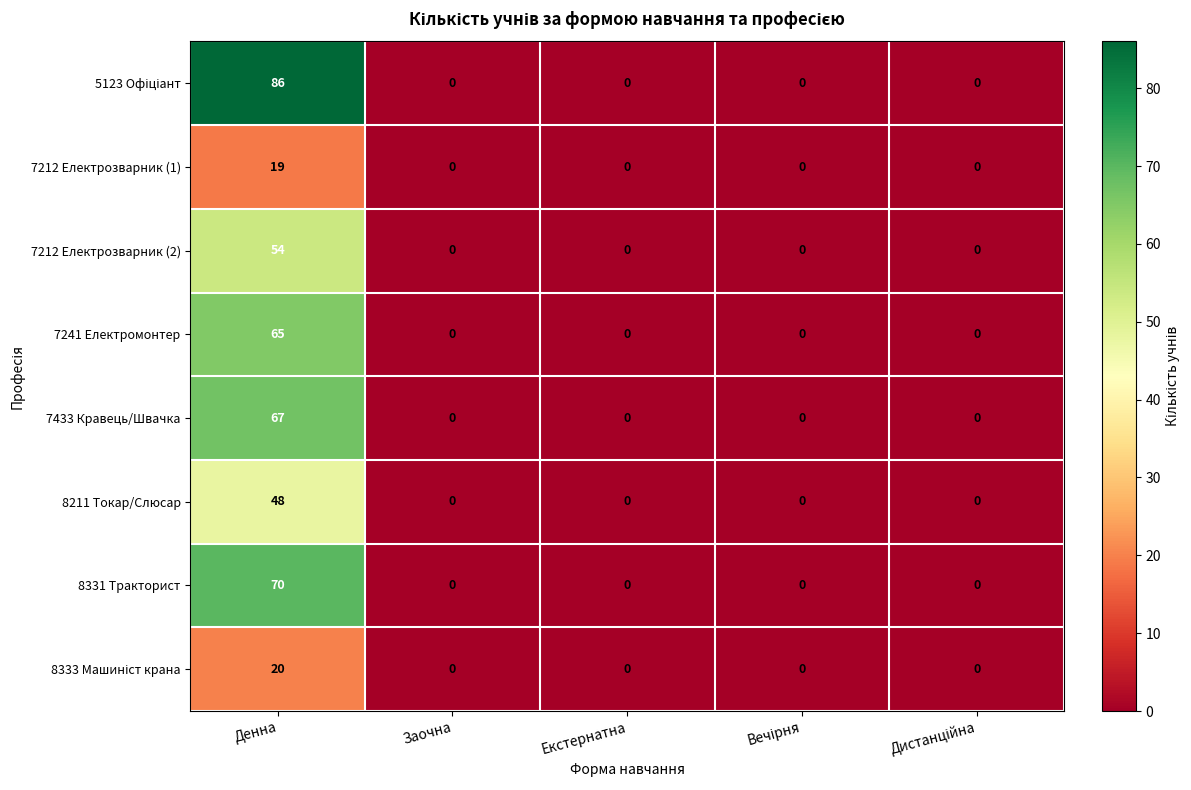

How many positive values does the 7433 Кравець/Швачка series have?

1